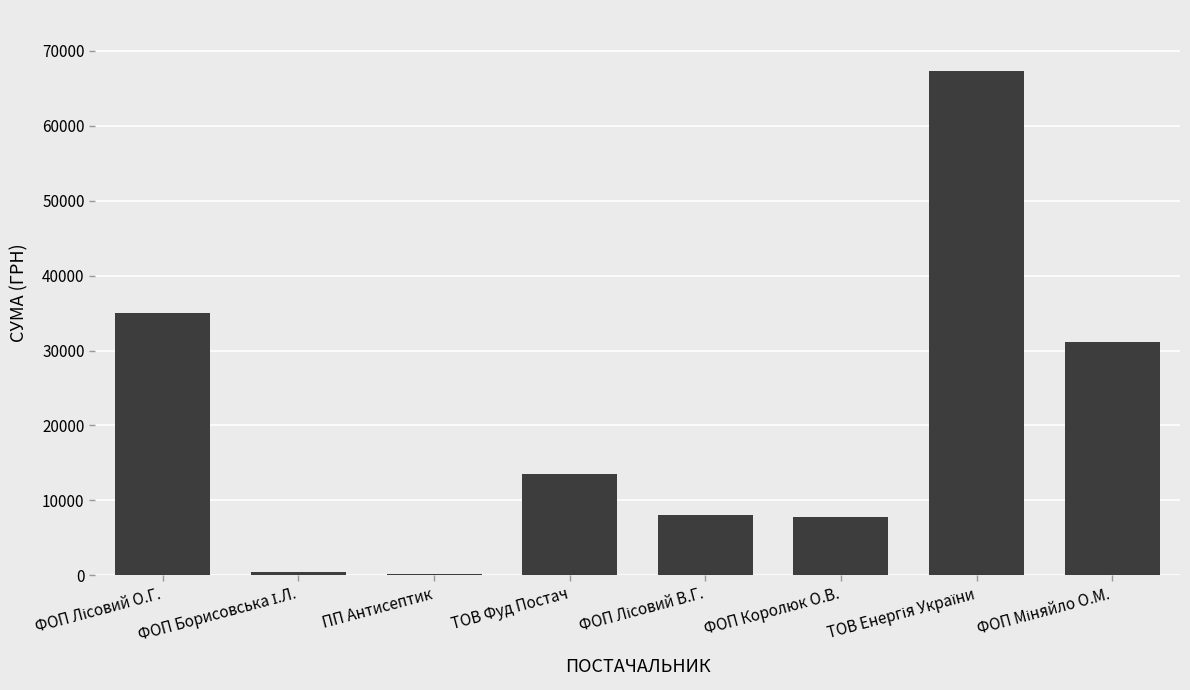

The chart shows a value of 5441.2 at ТОВ Фуд Постач. True or false?

False